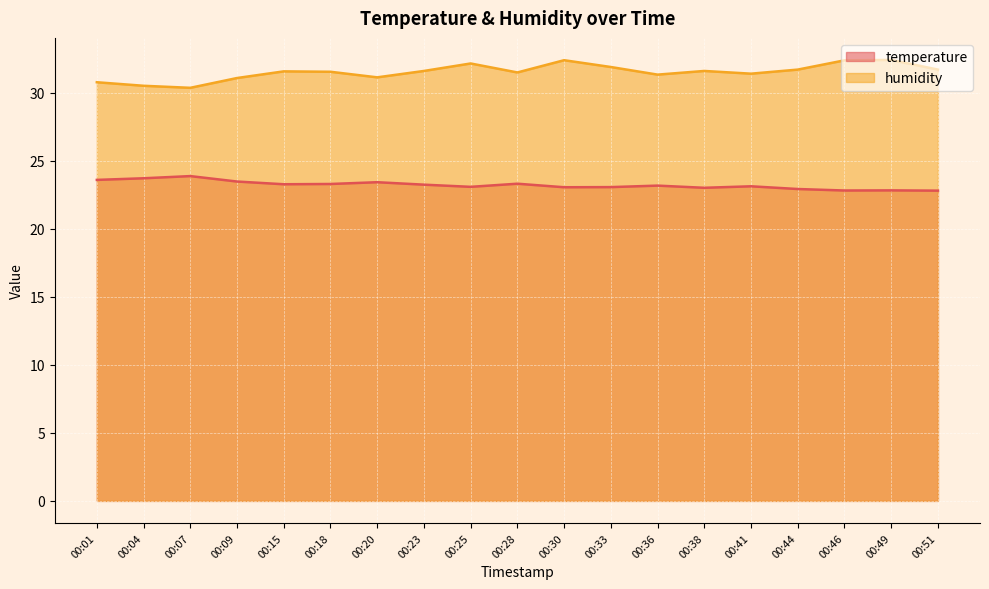

Which has a higher value, 00:23 or 00:04?

00:04